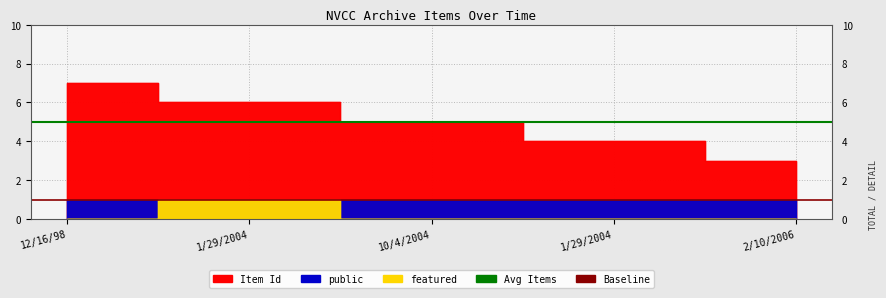

Which category has the highest value across all series?

12/16/98